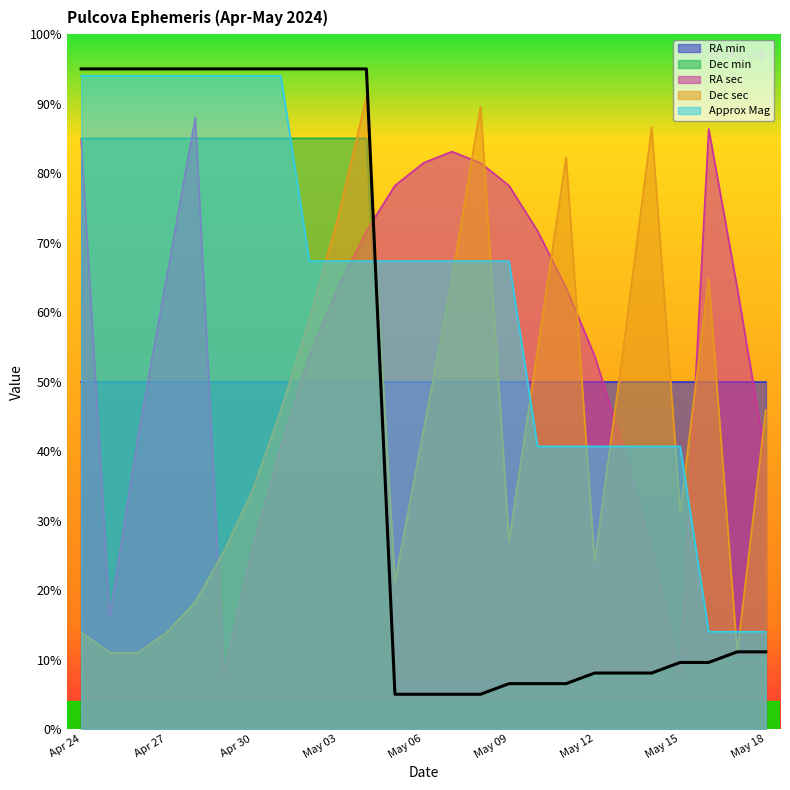

What is the sum of the Dec sec values at May 14 and May 03?

160.2